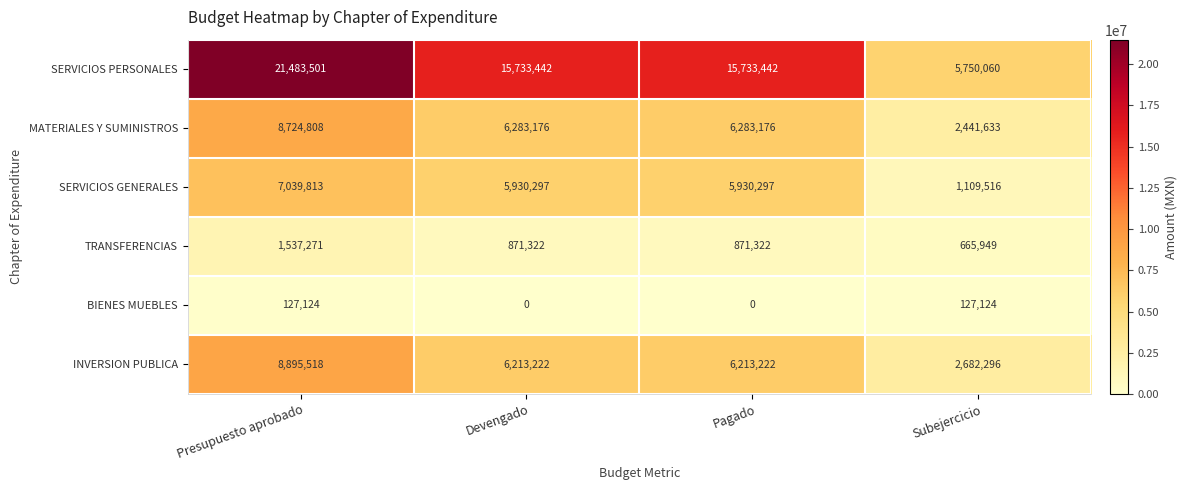

Which series has the widest spread of values?

SERVICIOS PERSONALES